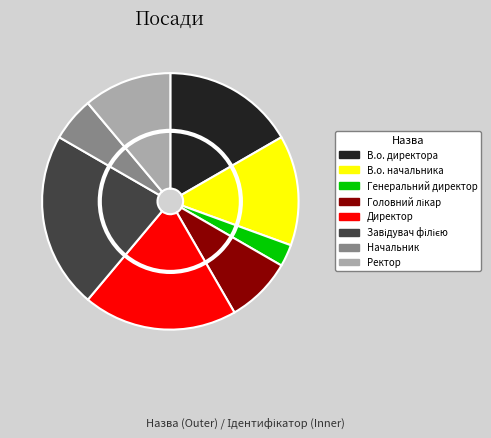

Does Директор represent more than half of the total?

No